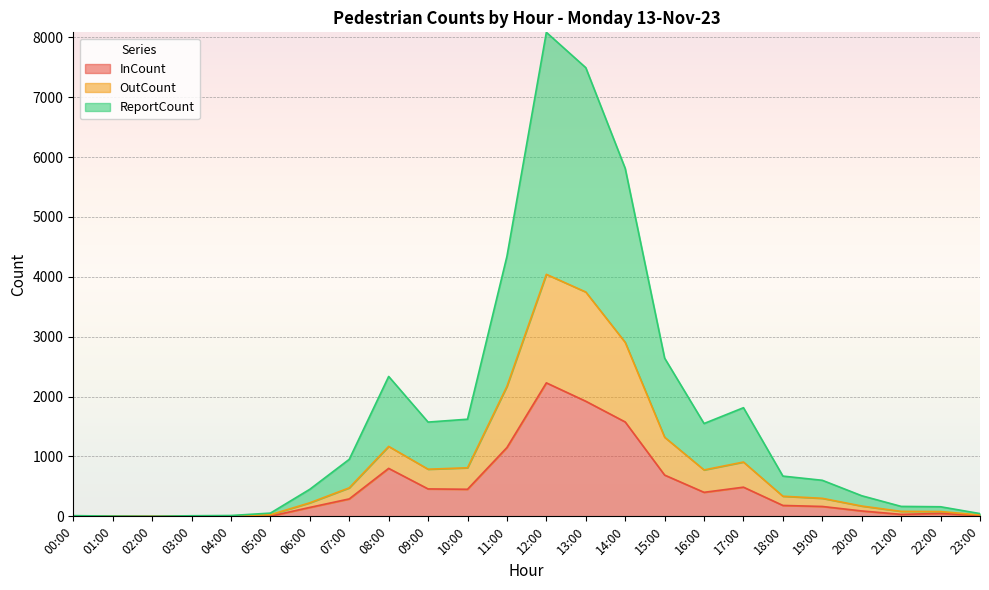

Which has a higher value, 11:00 or 03:00?

11:00